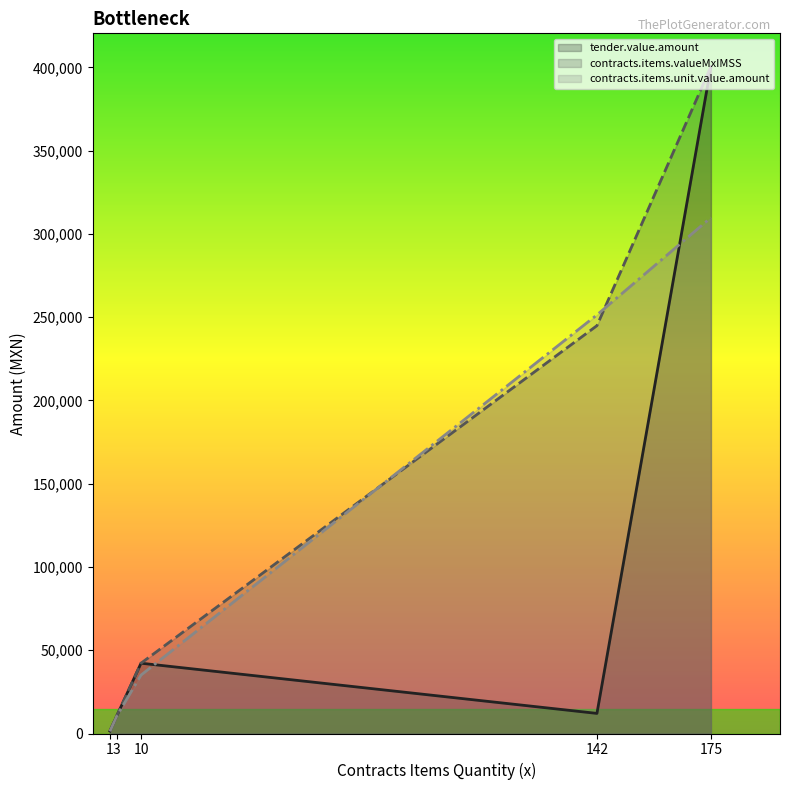

At which label does tender.value.amount first exceed 12075?

10